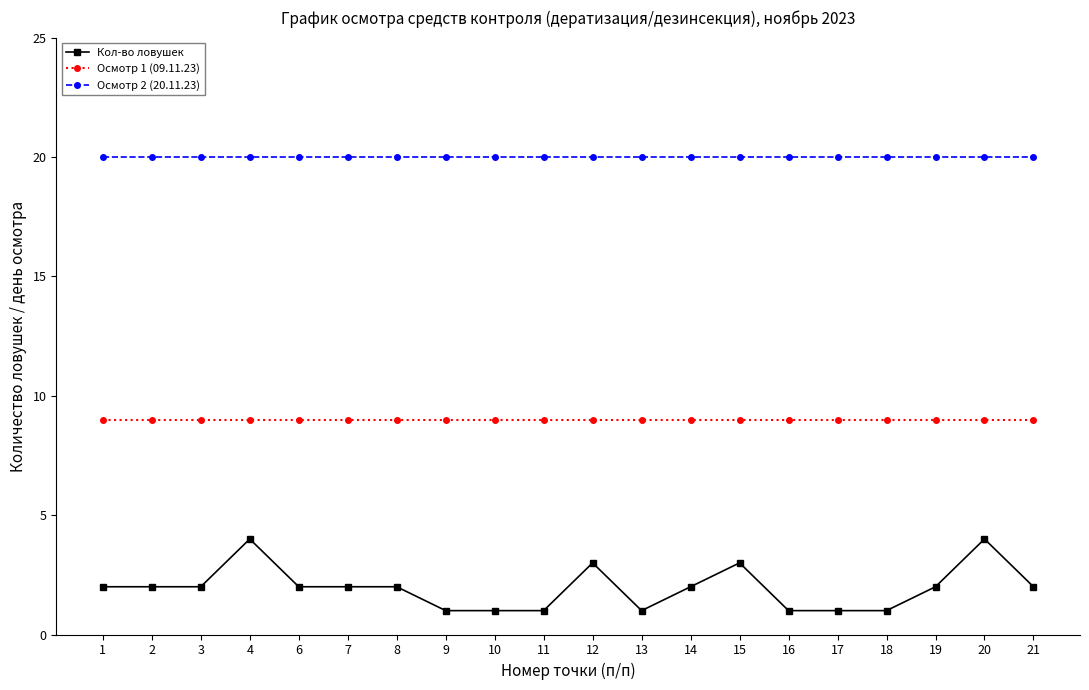

How many lines are shown in the chart?

3